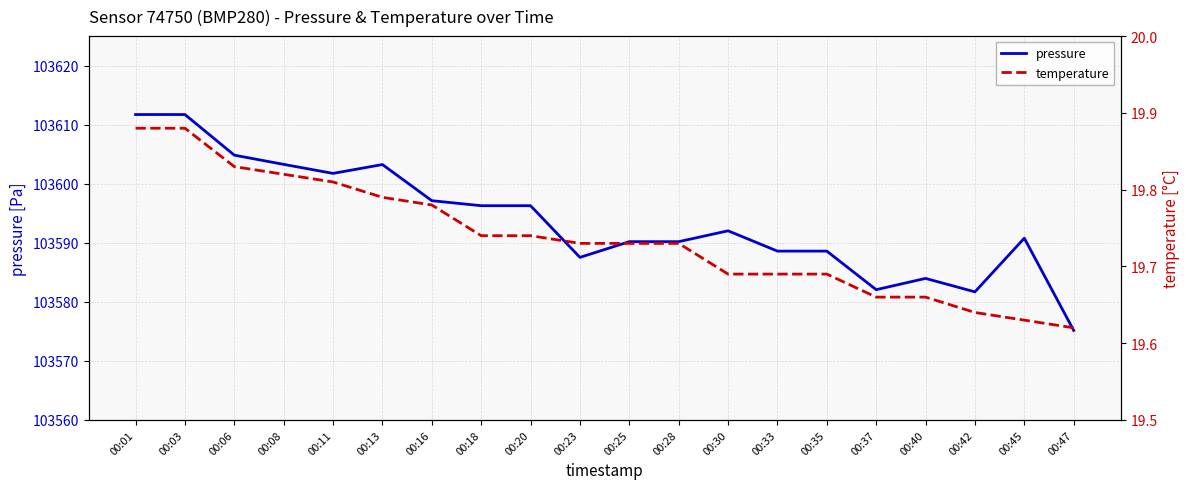

True or false: pressure and temperature cross at least once.

False